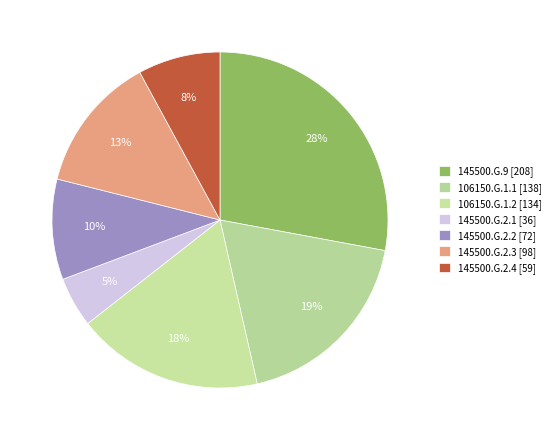

To the nearest percent, what is the difference between the 106150.G.1.1 and 106150.G.1.2 slice percentages?

1%